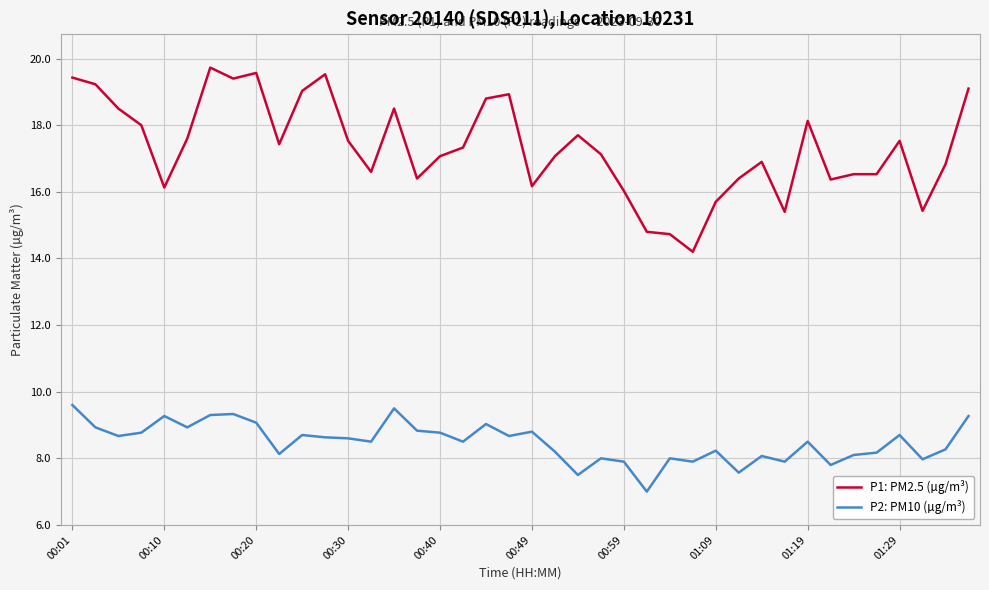

Which series has the widest spread of values?

P1: PM2.5 (µg/m³)